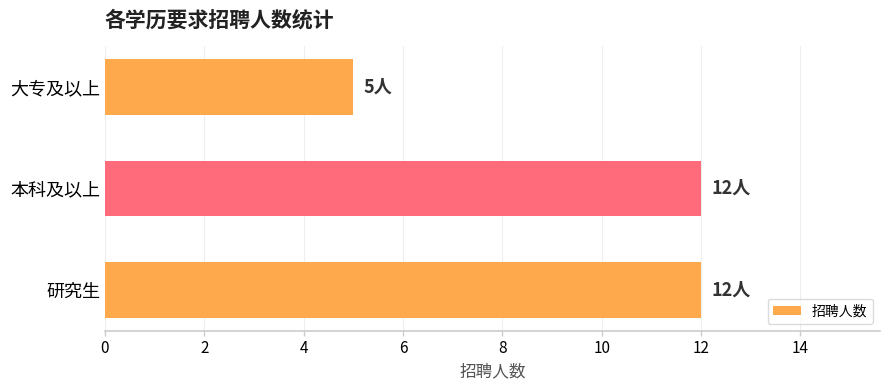

Approximately how many times larger is the value at 本科及以上 compared to 大专及以上?

2.4